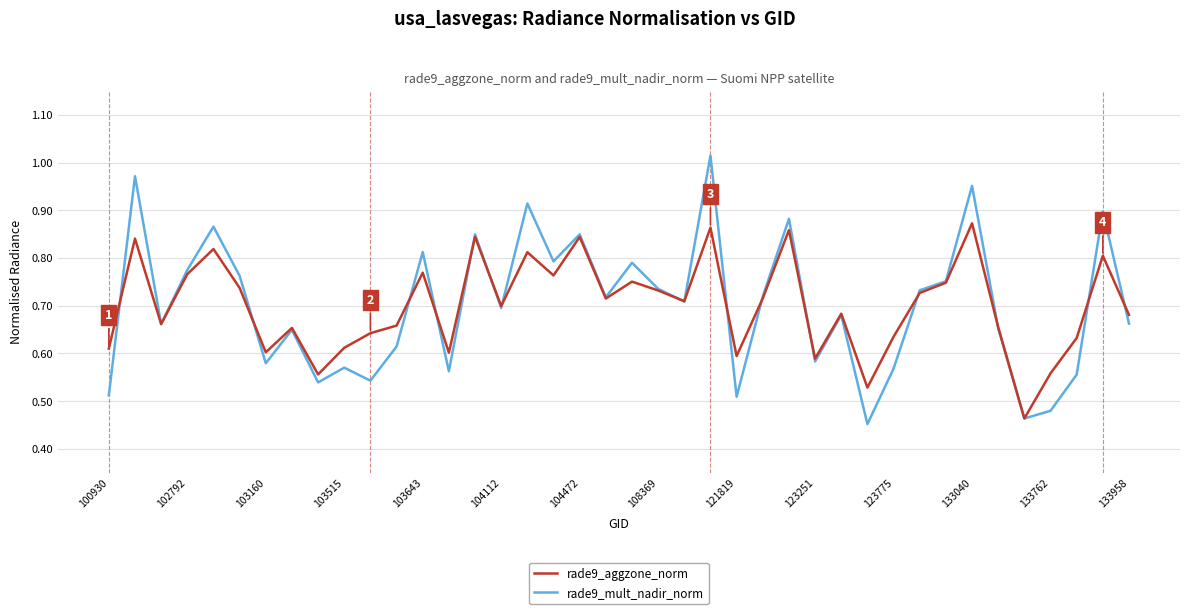

How many categories are shown in the chart?

40